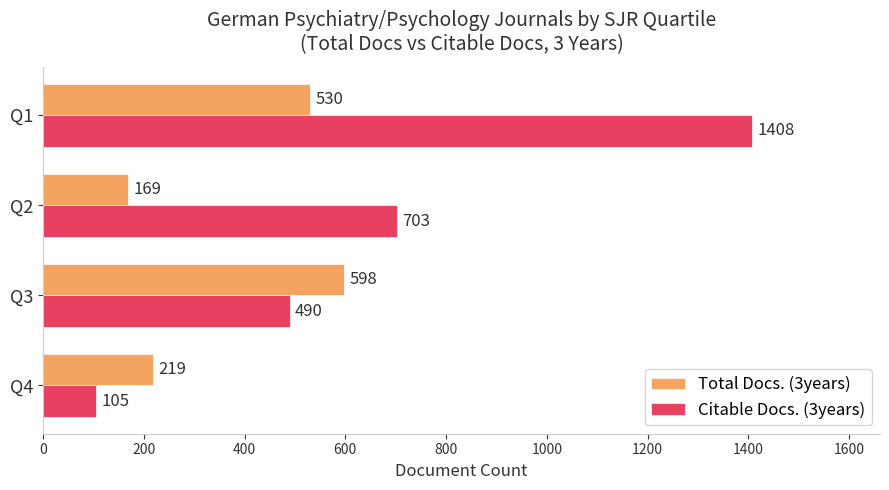

What is the difference between the second highest and second lowest values in the Citable Docs. (3years) series?

213